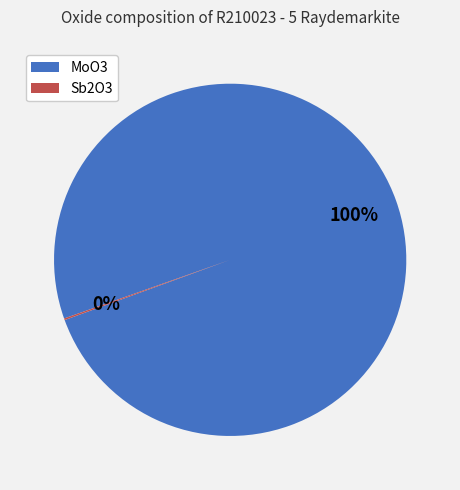

What percentage is the MoO3 slice, to the nearest percent?

100%